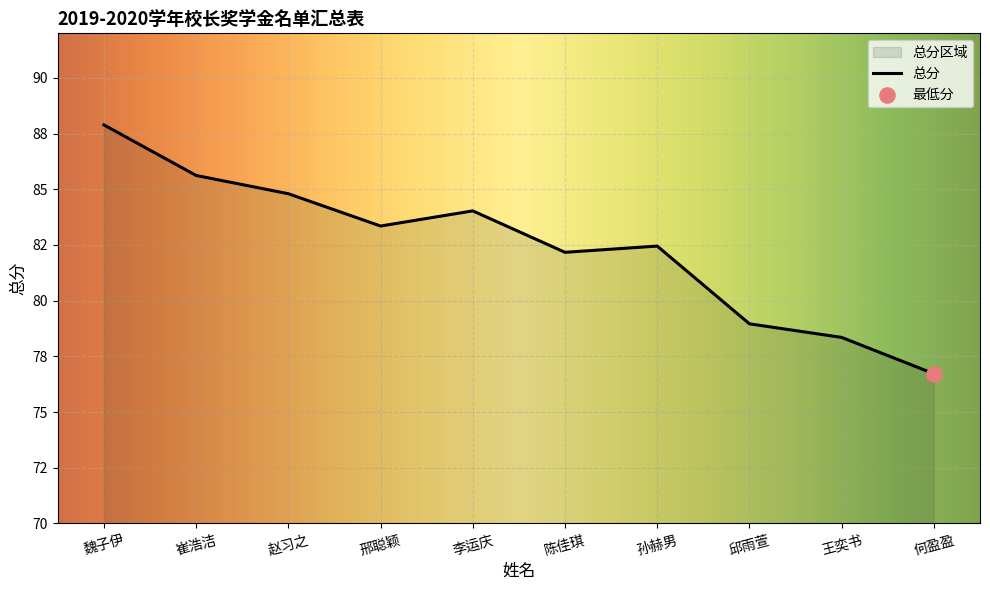

What is the ratio of the value at 邢聪颖 to the value at 赵习之?

1.0